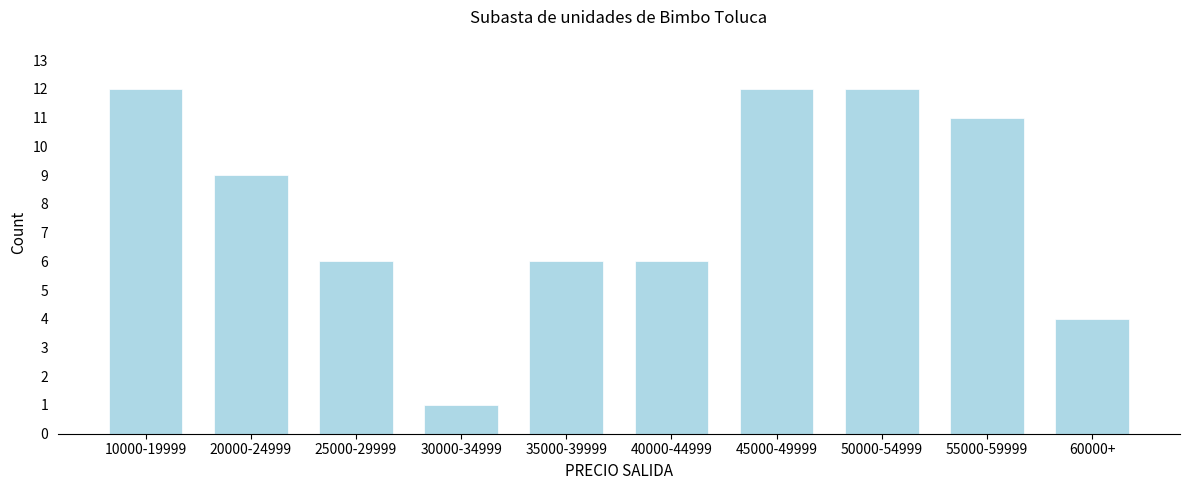

Reading left to right, extract all data points from this chart.

10000-19999=12	20000-24999=9	25000-29999=6	30000-34999=1	35000-39999=6	40000-44999=6	45000-49999=12	50000-54999=12	55000-59999=11	60000+=4